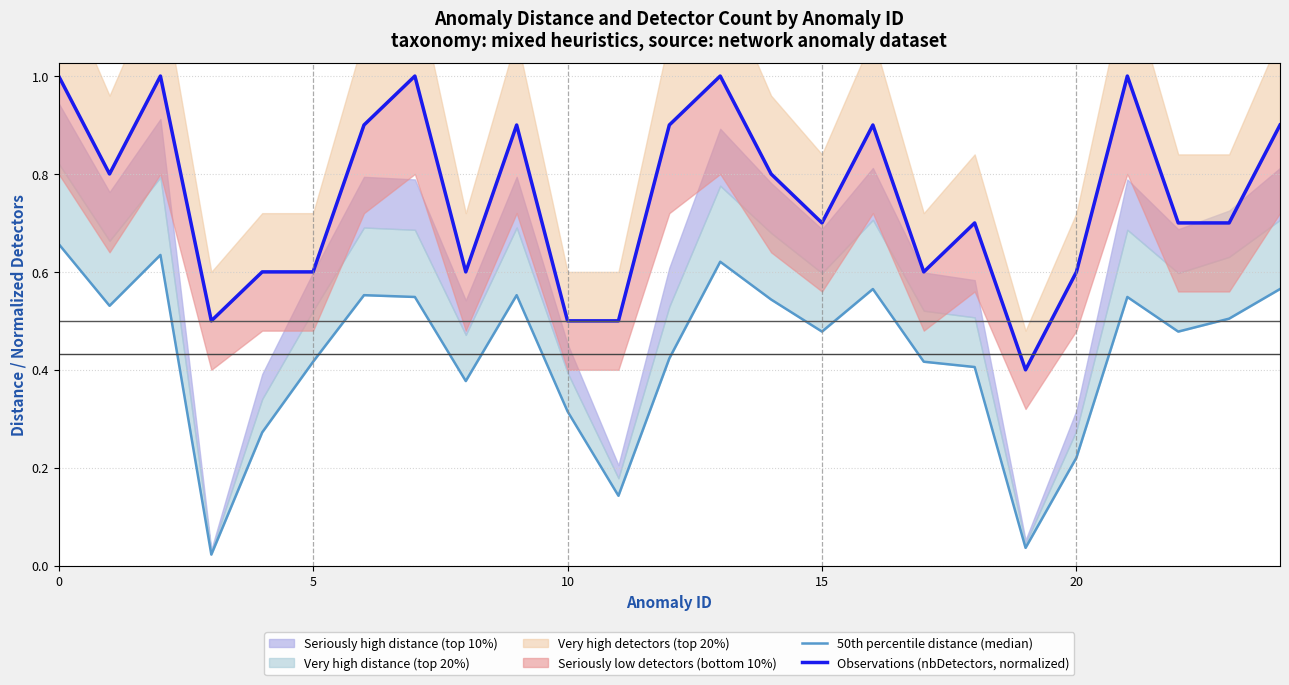

What is the lowest value of the Observations (nbDetectors, normalized) series?

0.4